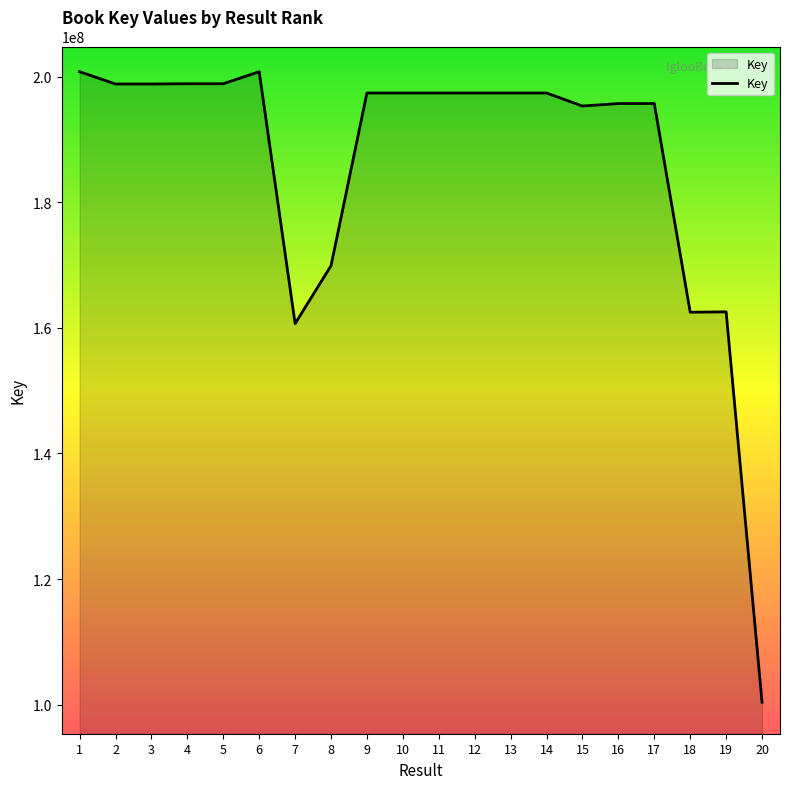

What is the difference between the values at 19 and 6?

38229937